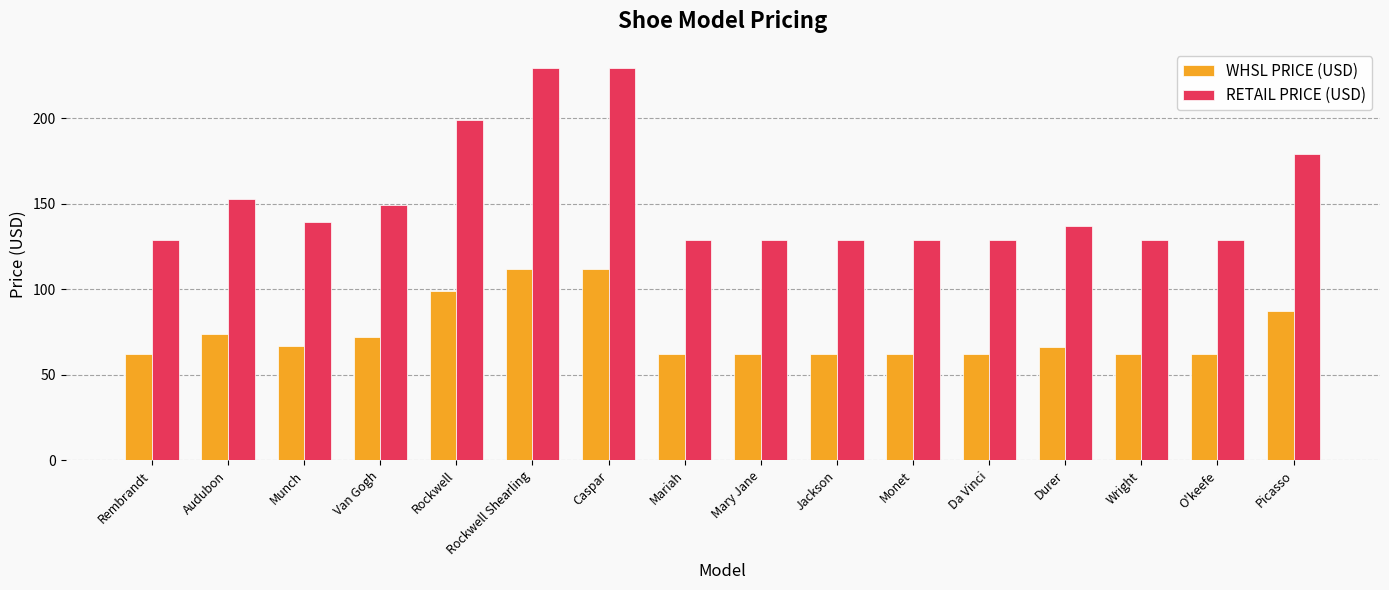

Which series has the largest range (max minus min)?

RETAIL PRICE (USD)